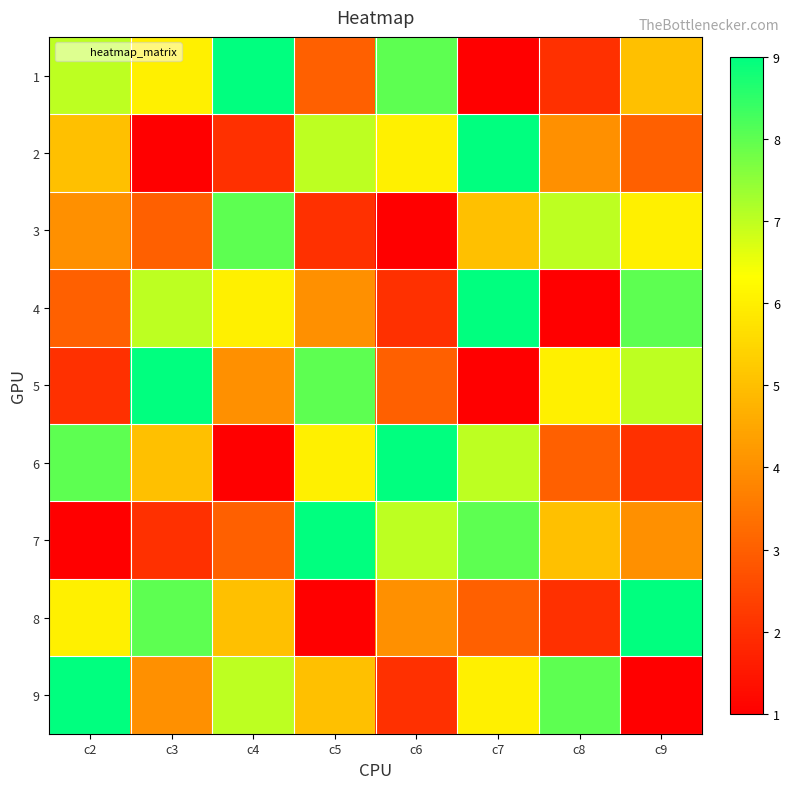

What is the greatest value displayed?

9